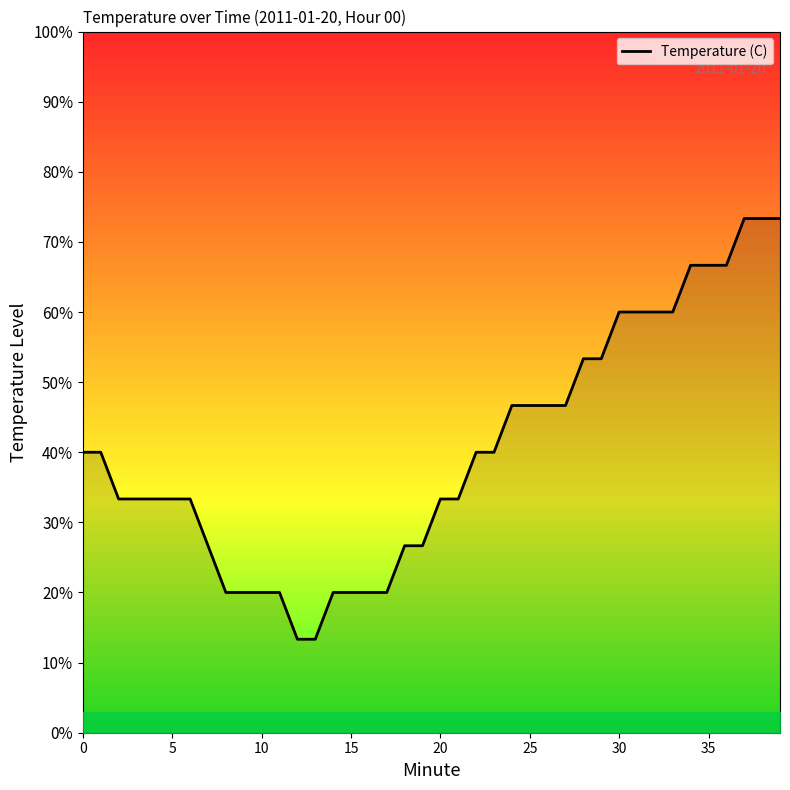

What is the difference between the maximum and minimum values?

60.0